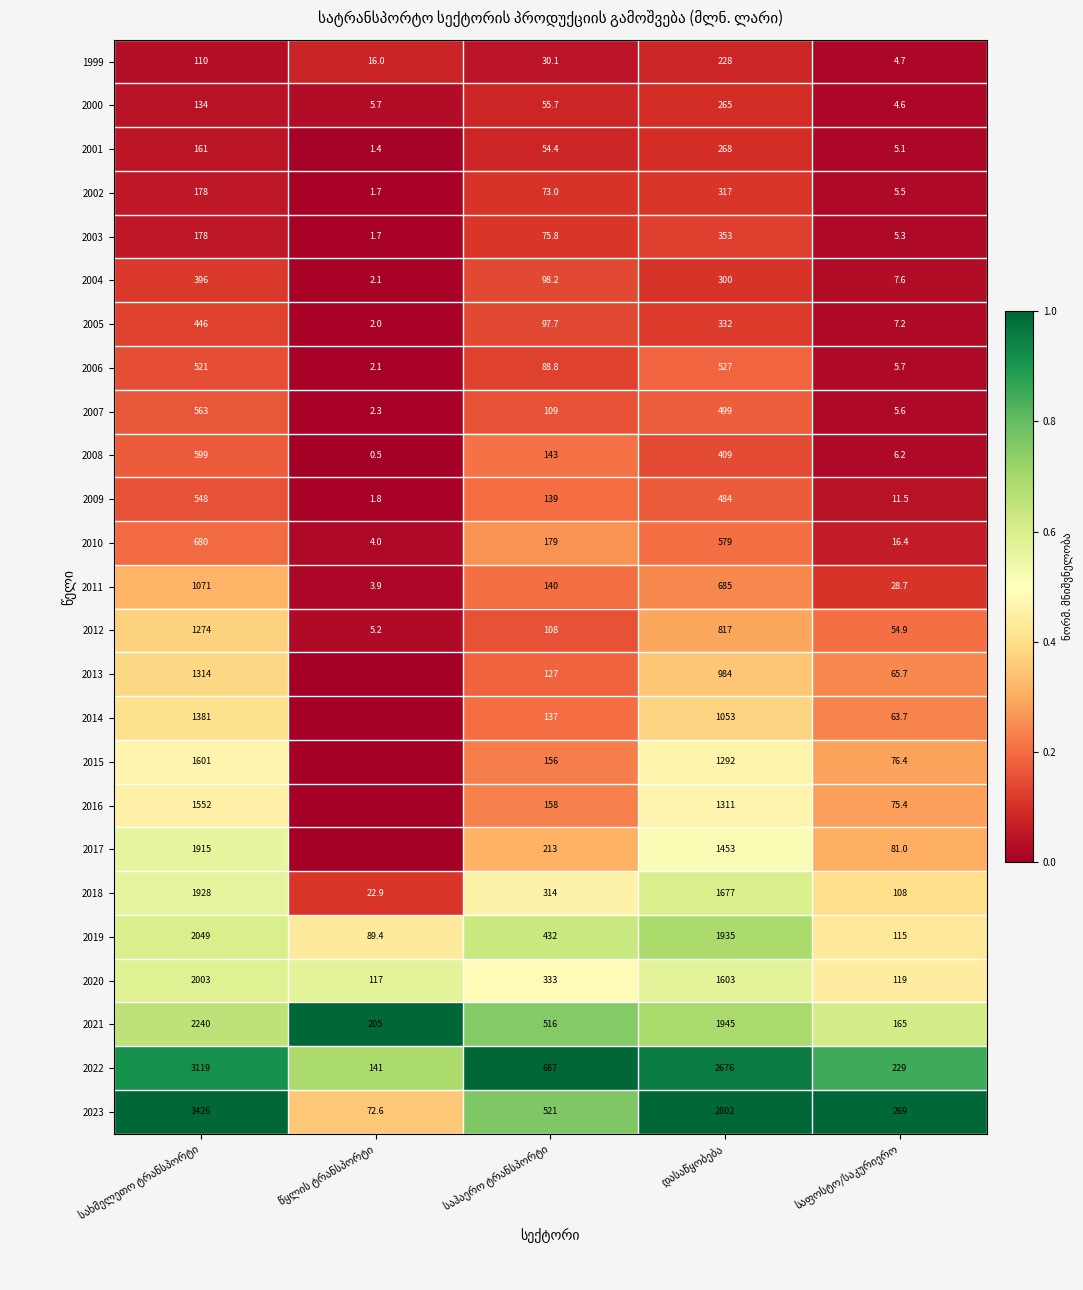

What is the sum of all 2006 values?

1144.6